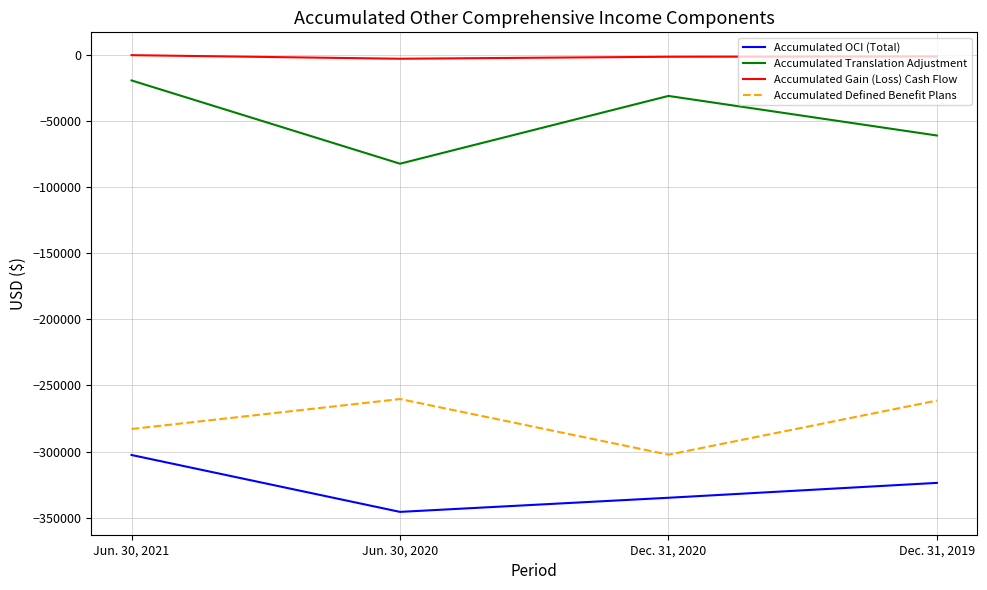

What is the difference between the maximum and minimum values in the Accumulated Defined Benefit Plans series?

42059